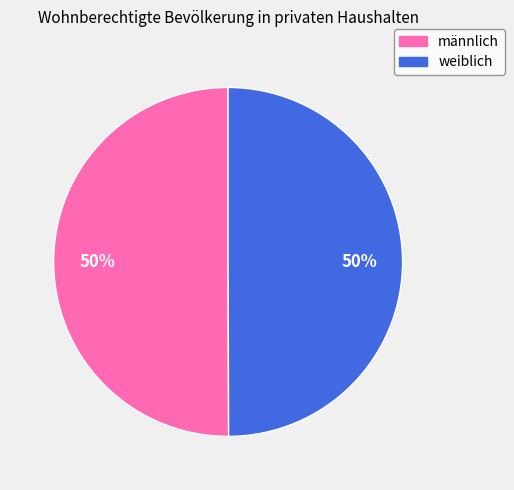

Do männlich and weiblich together represent more than half of the pie?

Yes